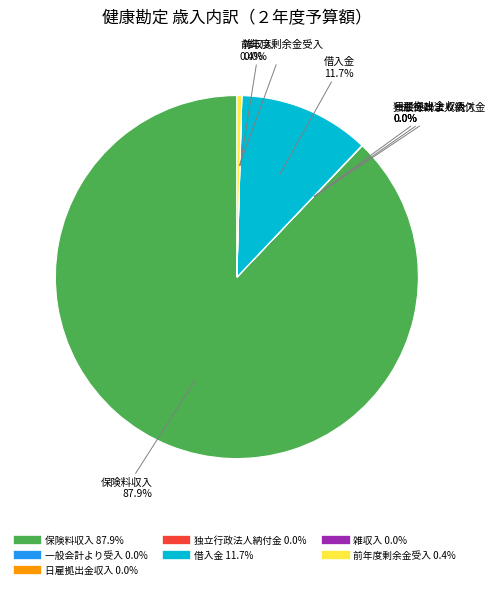

What is the largest slice in the pie chart?

保険料収入